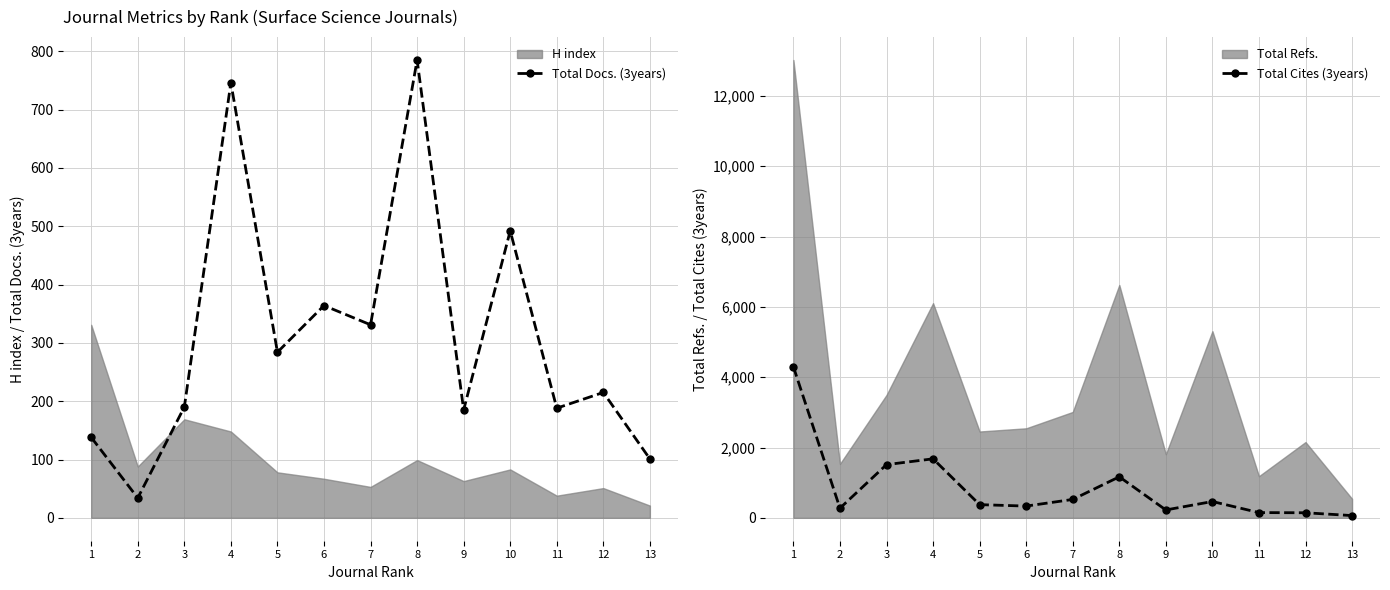

True or false: Total Docs. (3years) has more than 0 points higher than both neighbors.

True